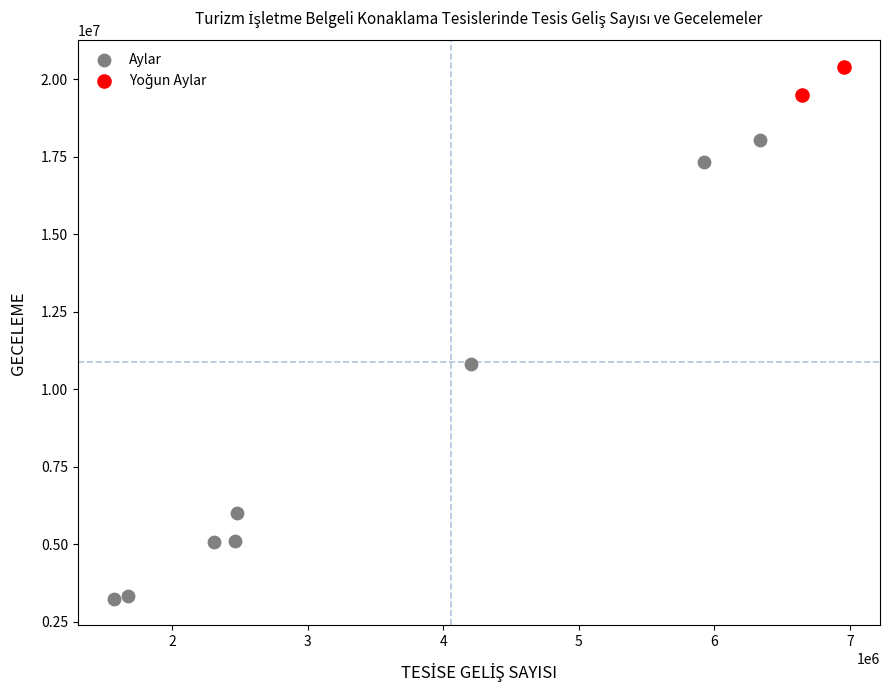

Which series has the largest Y range (max minus min)?

Aylar